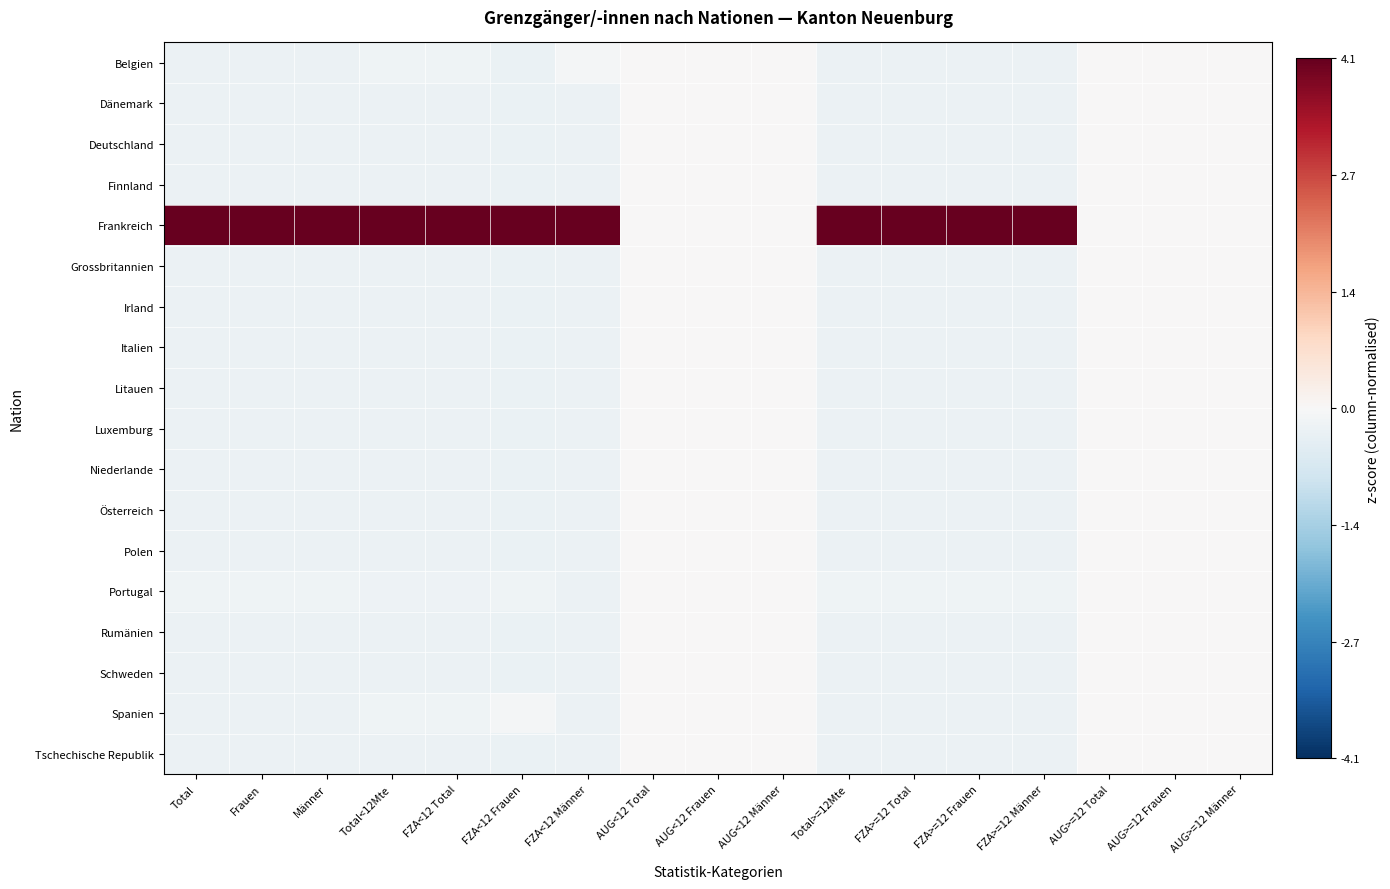

What is the difference between the highest and lowest values at FZA<12 Frauen?

4.4